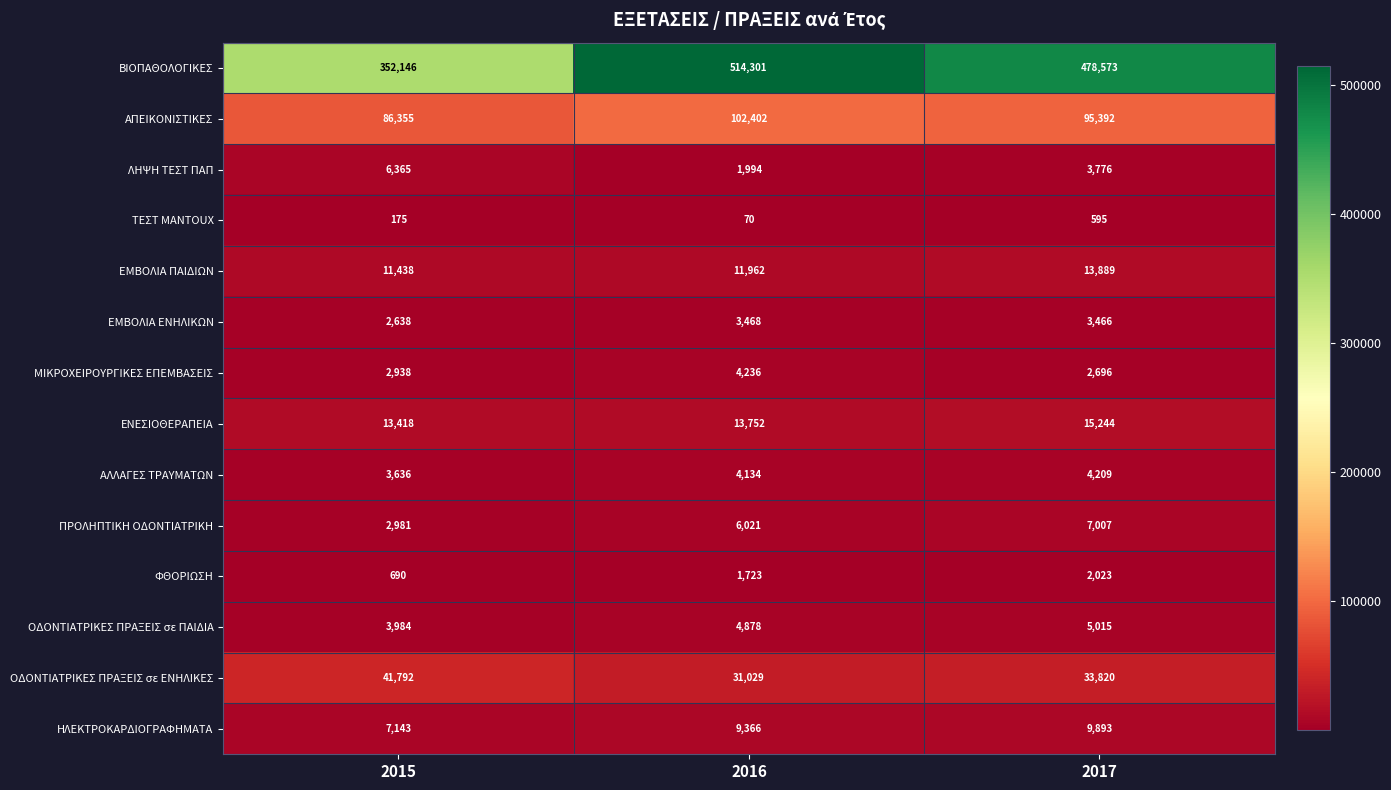

What is the difference between the maximum and second lowest values in the ΠΡΟΛΗΠΤΙΚΗ ΟΔΟΝΤΙΑΤΡΙΚΗ series?

986